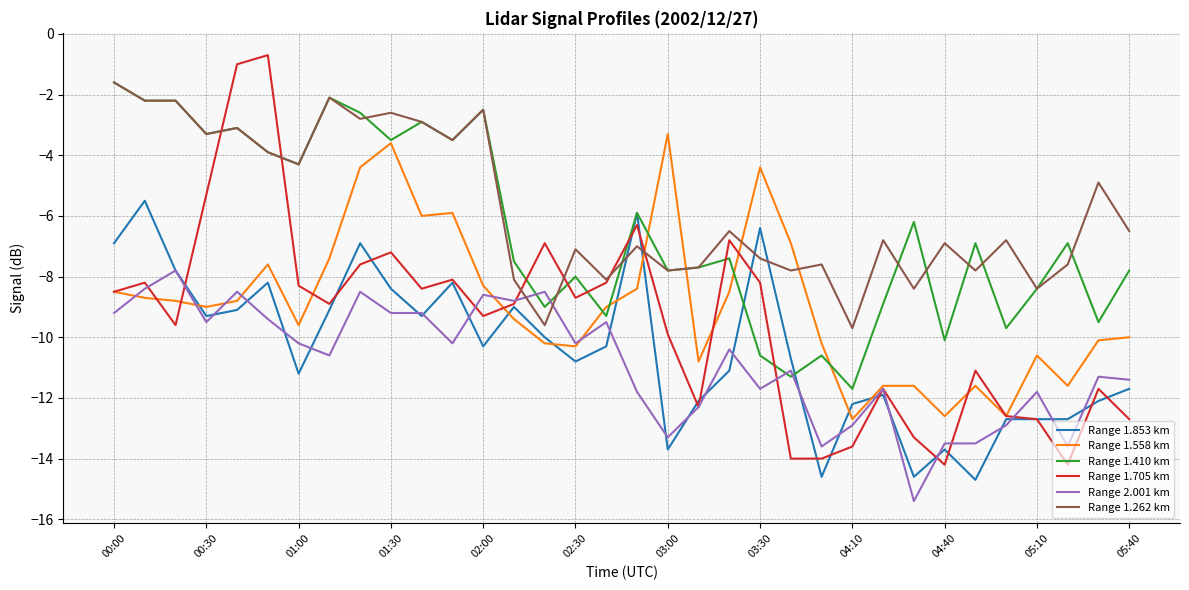

What is the maximum value for Range 1.853 km?

-5.5